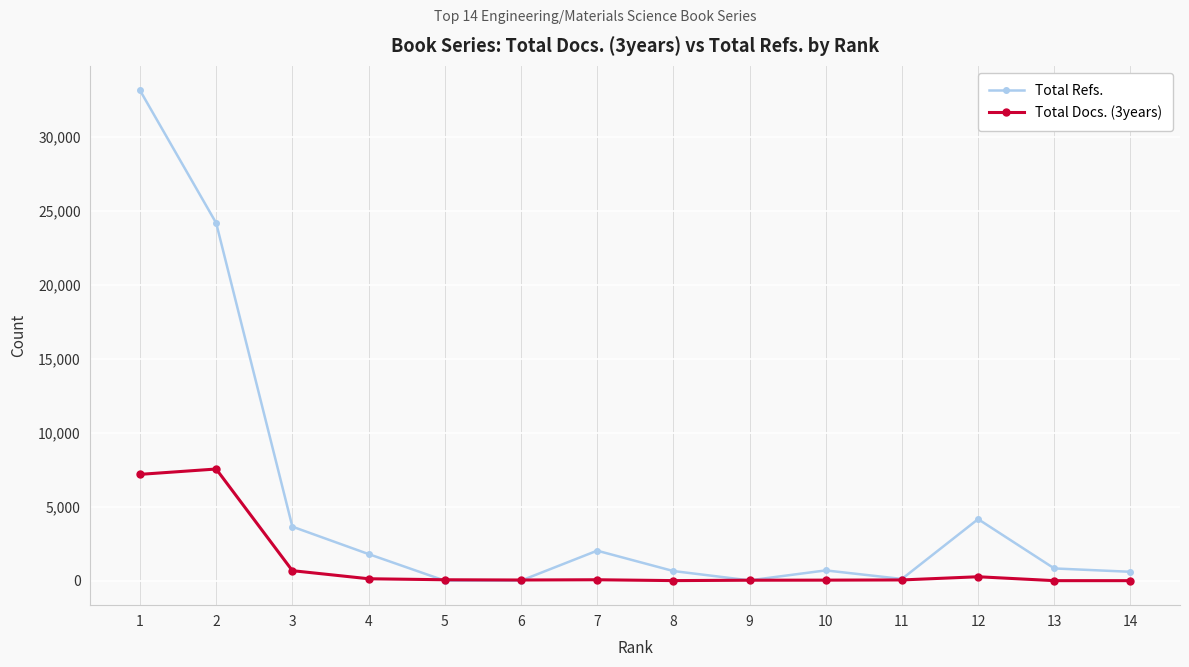

True or false: Total Docs. (3years) has more than 1 points higher than both neighbors.

True